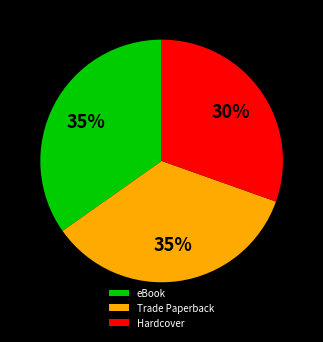

Which has a higher value, Hardcover or Trade Paperback?

Trade Paperback